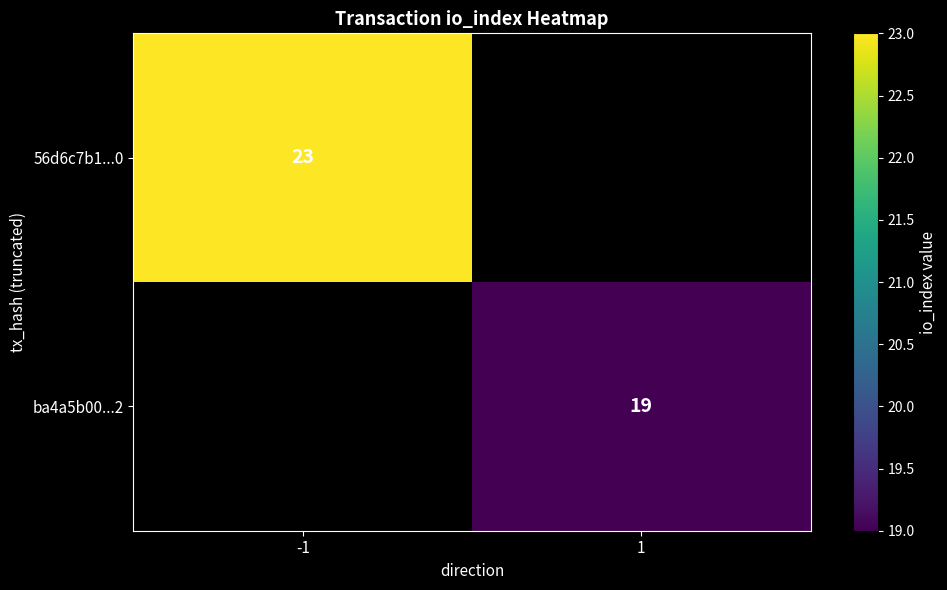

Count the number of data series in this chart.

2